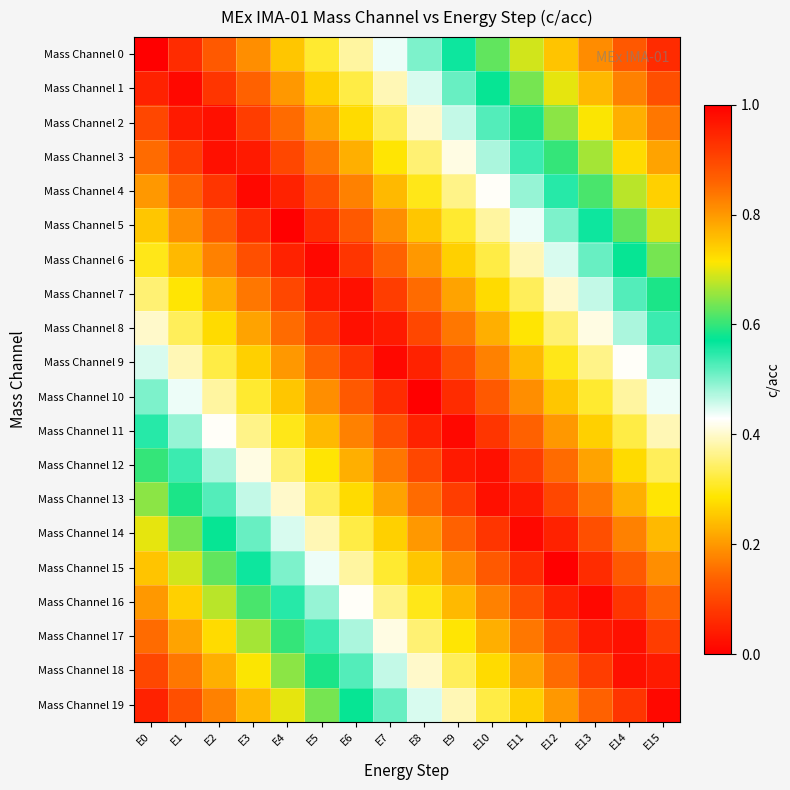

Which label corresponds to the largest value in the chart?

E0